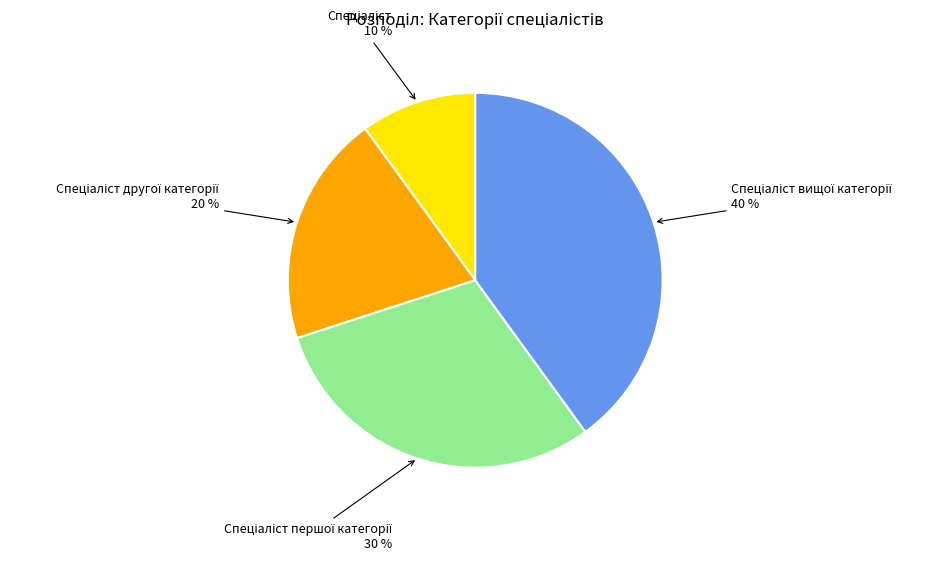

To the nearest percent, what is the difference between the largest and smallest slice percentages?

30%